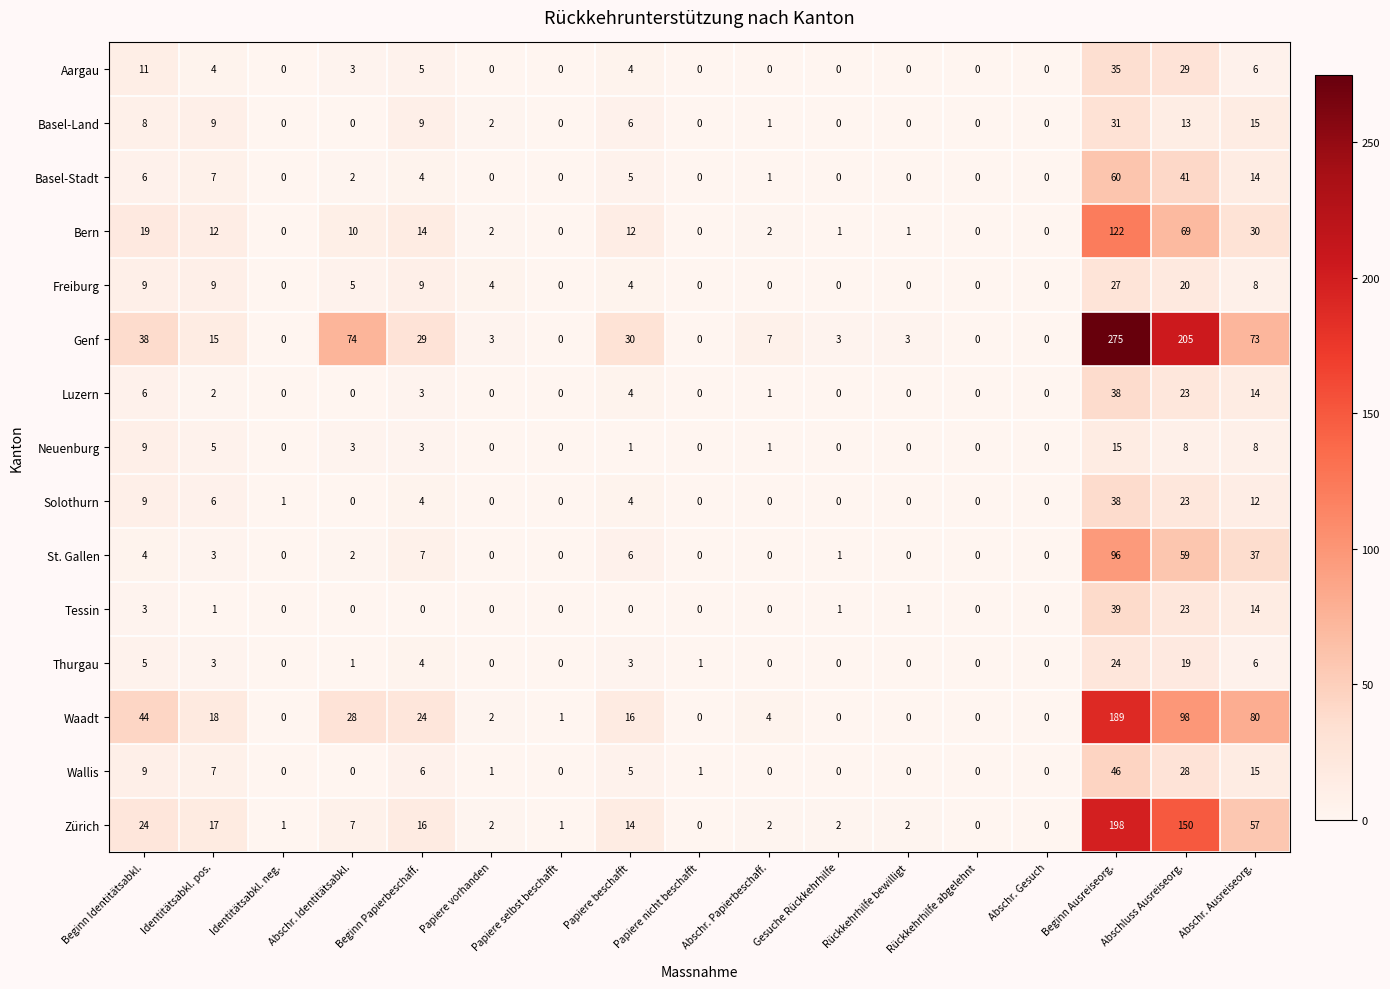

Is it true that St. Gallen equals 5 at Identitätsabkl. pos.?

False